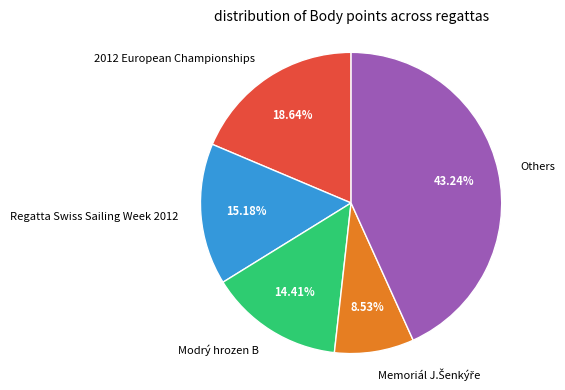

Is there a majority slice in this chart?

No